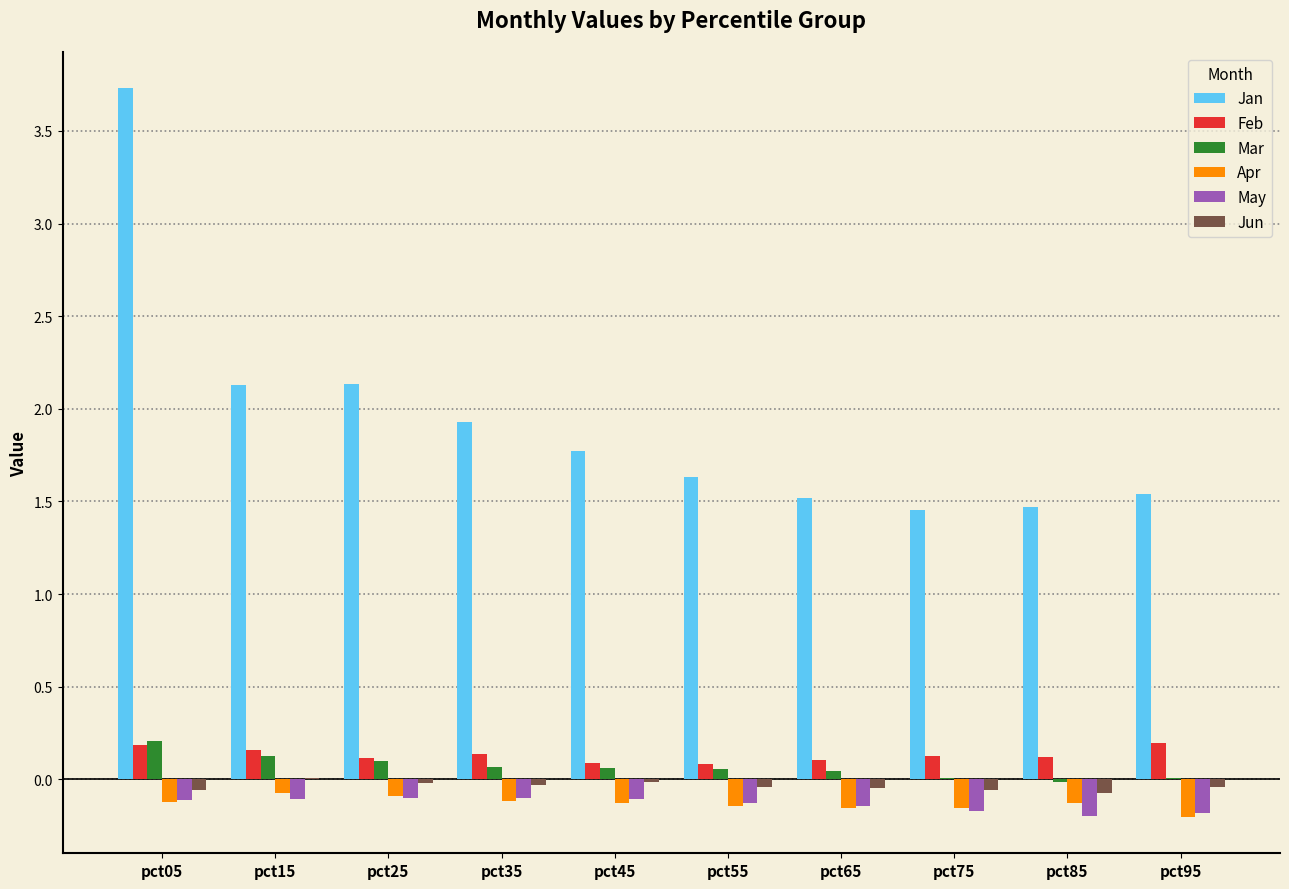

Is the value of Jun at pct95 greater than the value of Feb at pct85?

No